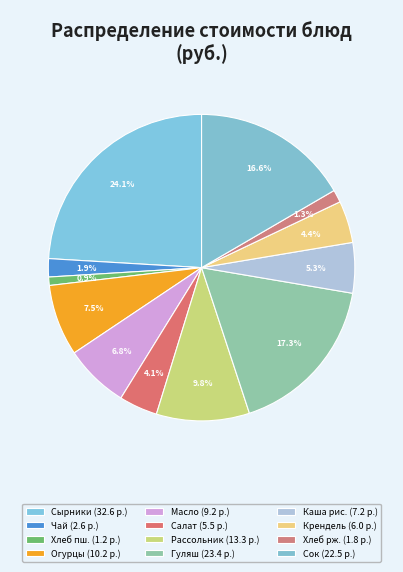

How many slices are in this pie chart?

12